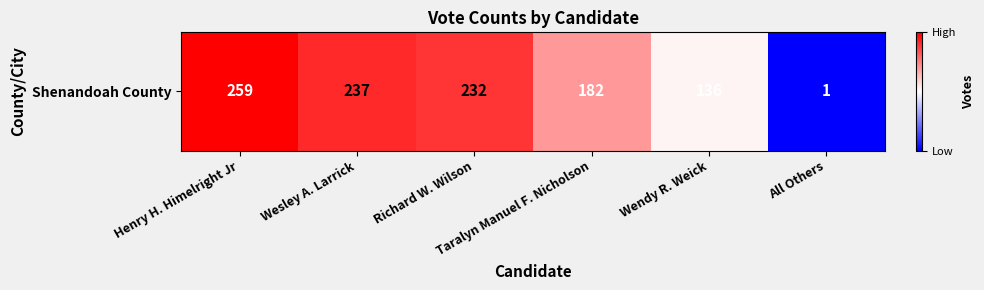

The value at Richard W. Wilson is 232. True or false?

True